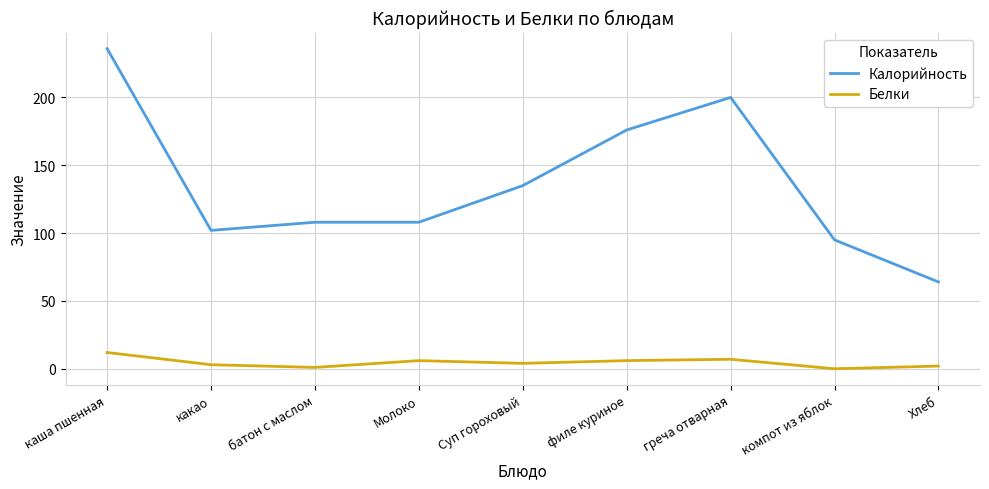

What is the highest value of the Белки series?

12